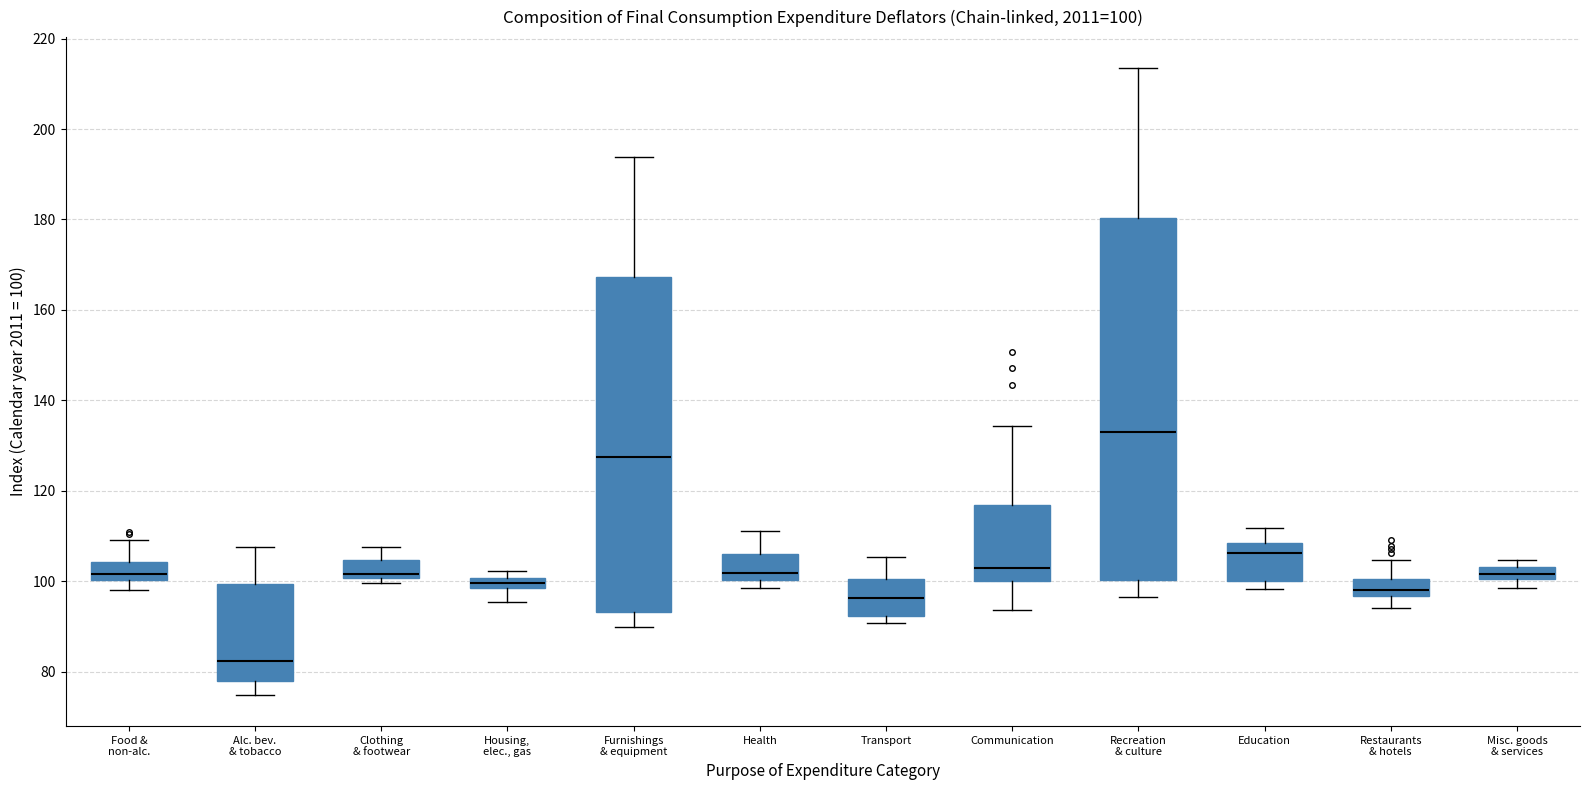

Which box's median line is the highest?

Recreation & culture